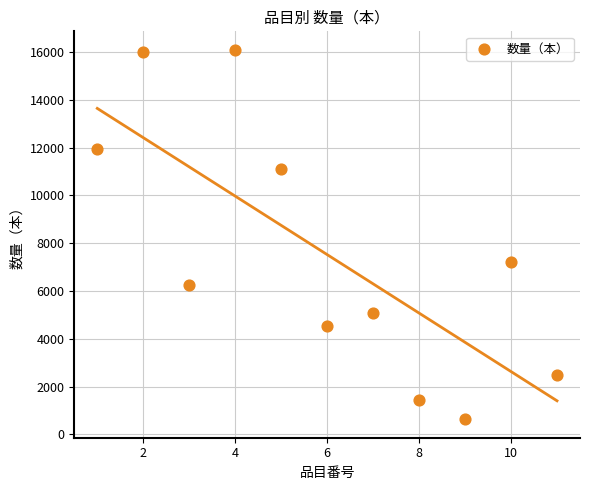

What is the average Y value?

7522